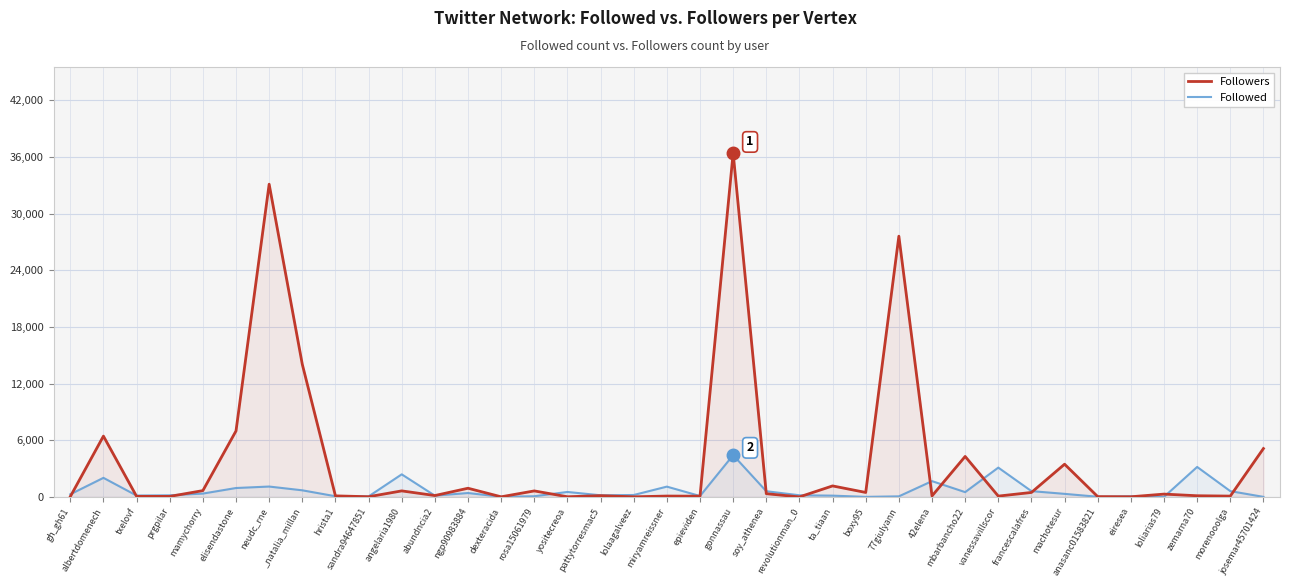

What is the total value across all series at sandra94647851?

82